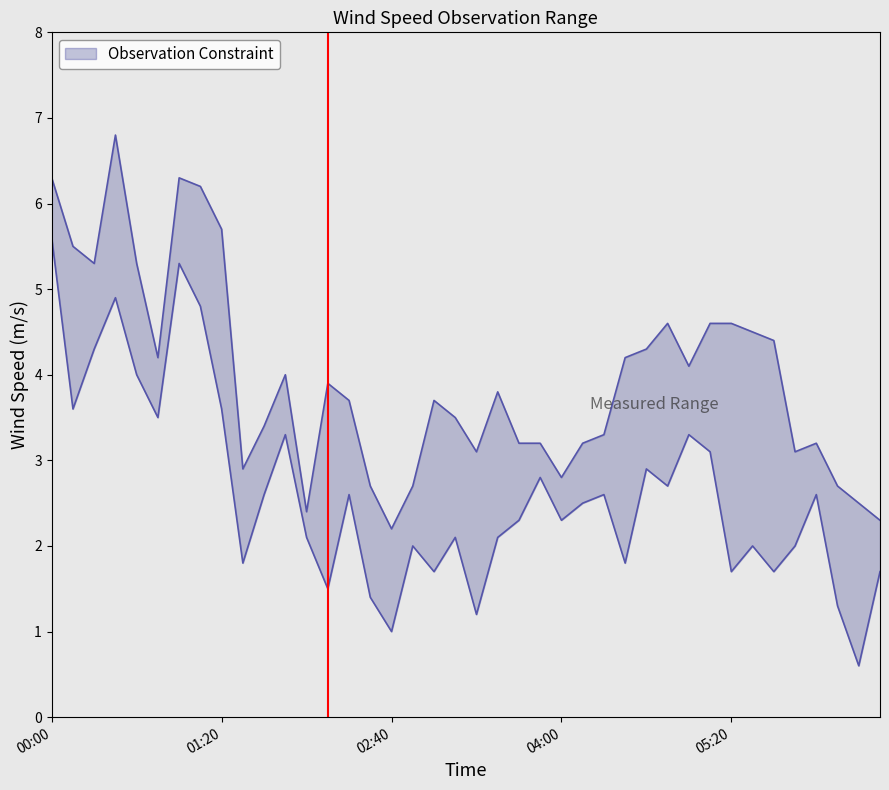

Which label corresponds to the smallest value in the chart?

2020/03/03 06:20